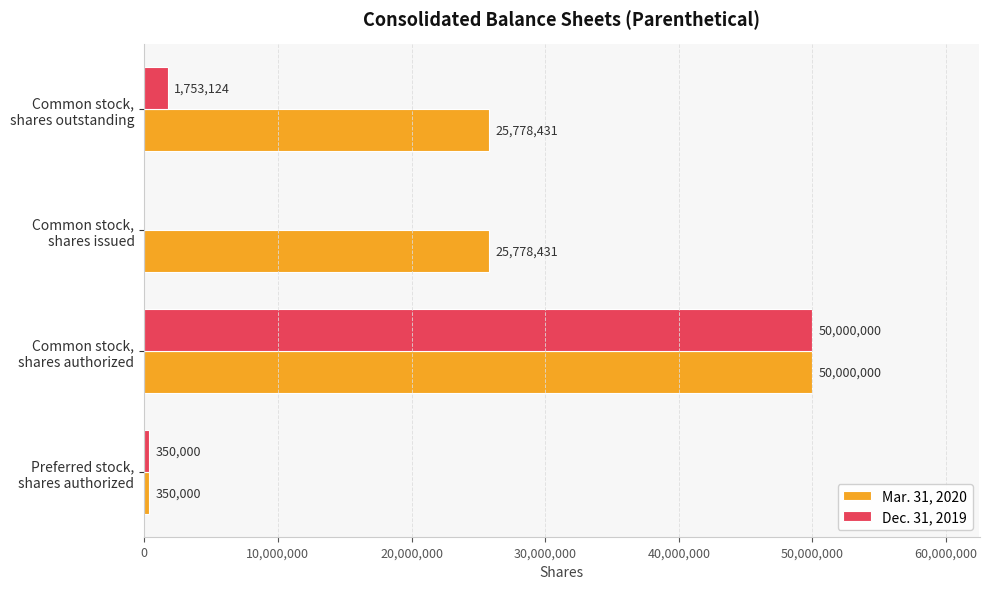

At which label does Dec. 31, 2019 reach its peak?

Common stock,
shares authorized